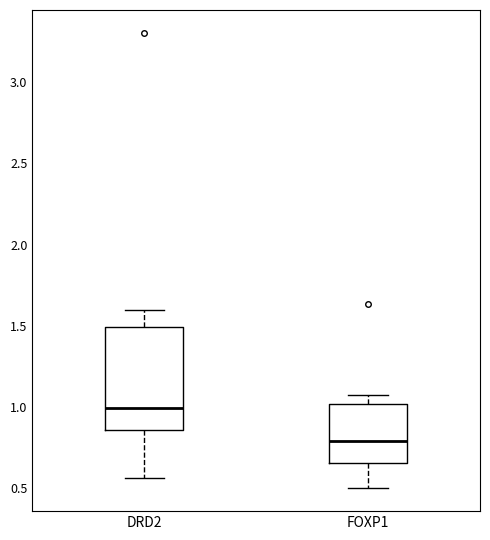

Which box's median line is the lowest?

FOXP1